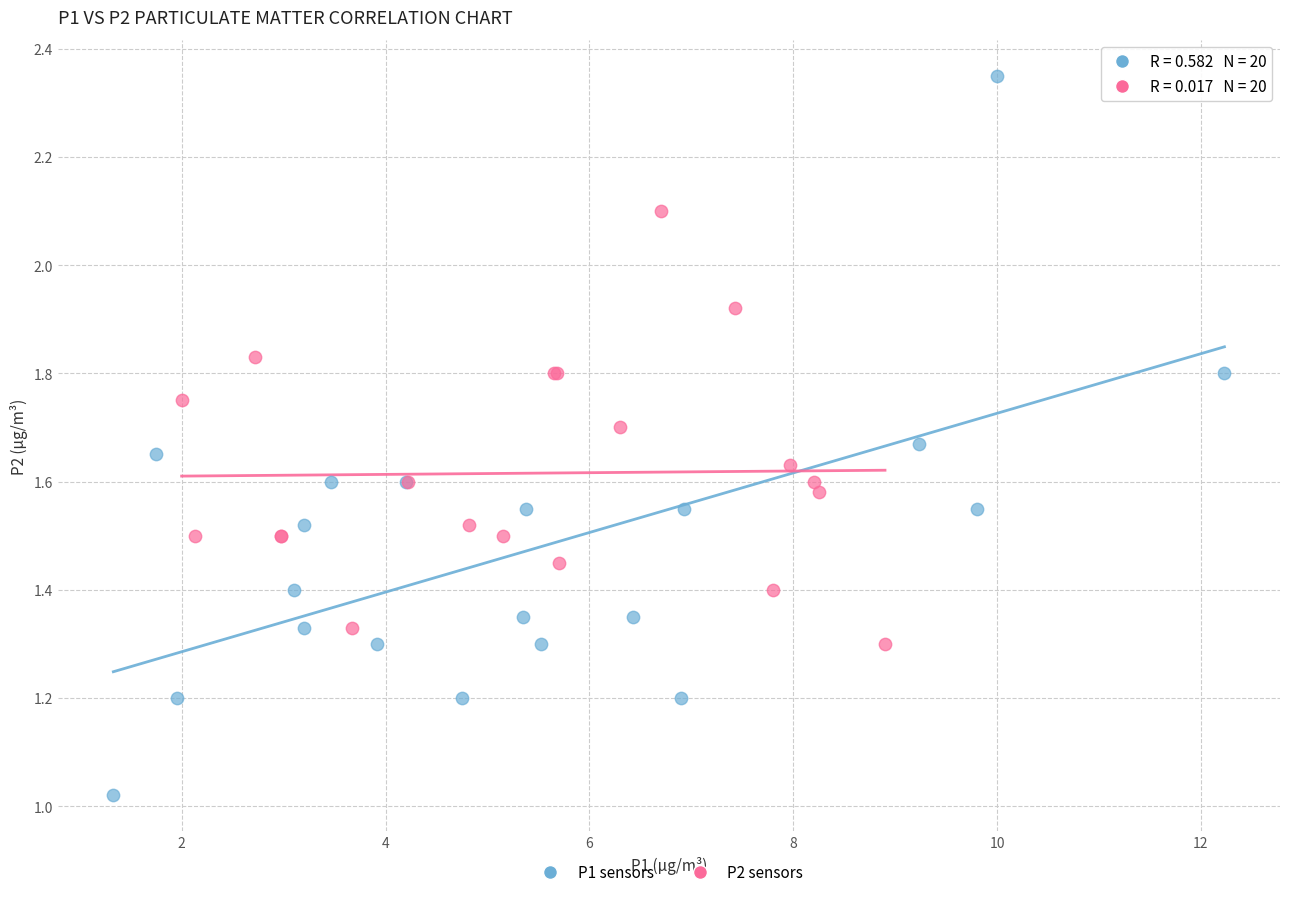

Which series has the largest Y range (max minus min)?

P1 sensors